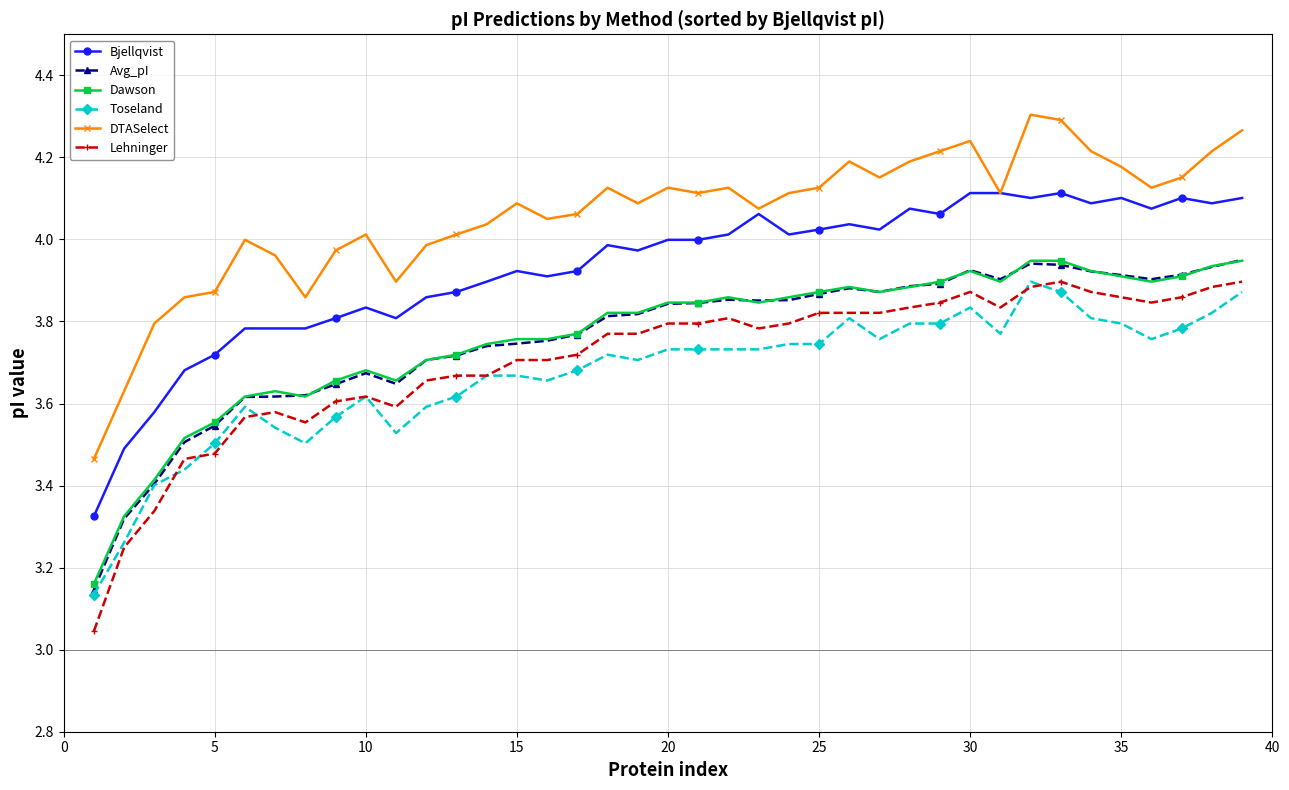

How many lines are shown in the chart?

6